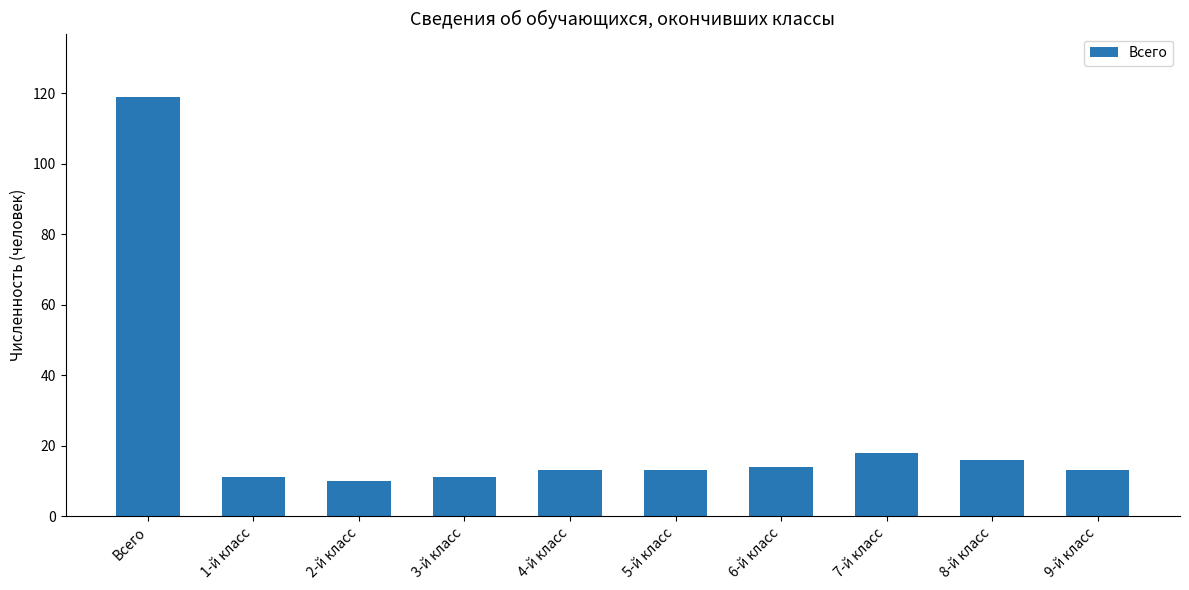

What is the difference between the maximum and minimum values?

109